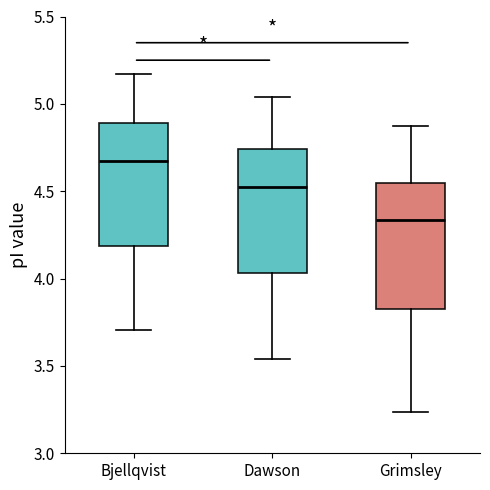

Reading left to right, read every box against the y-axis: the position of its median line, the range the box covers, and the ends of its whiskers. The values are not printed on the chart, so give them approximately, as read against the axis.

Bjellqvist: median 4.65, box 4.20 to 4.90, whiskers 3.70 to 5.15
Dawson: median 4.55, box 4.05 to 4.75, whiskers 3.55 to 5.05
Grimsley: median 4.35, box 3.80 to 4.55, whiskers 3.25 to 4.90